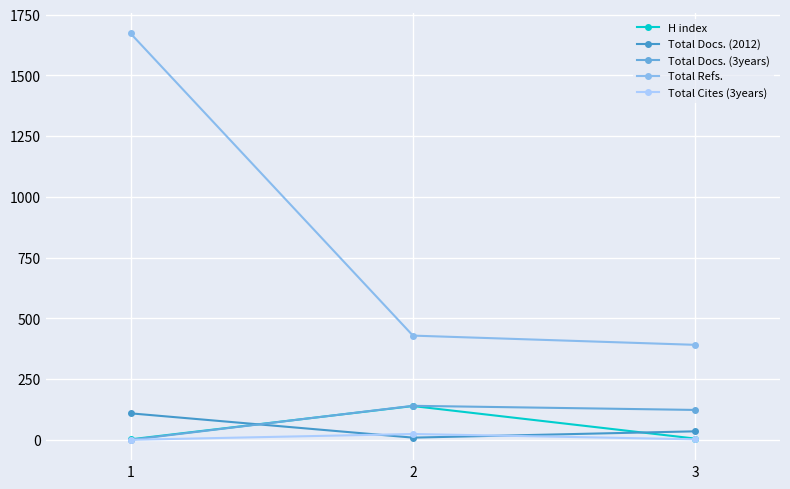

What are all the series names shown in the legend?

H index, Total Docs. (2012), Total Docs. (3years), Total Refs., Total Cites (3years)